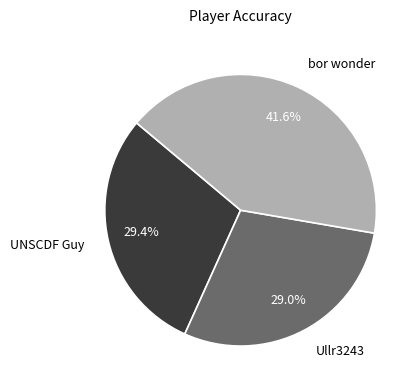

Is there any slice that represents more than half of the pie?

No